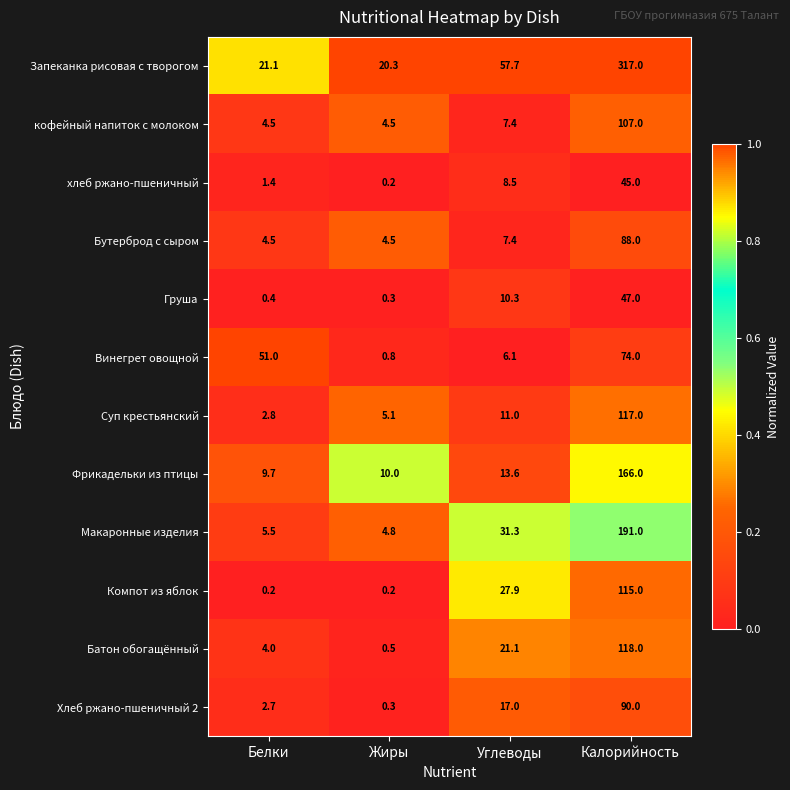

At which category is the sum across all series the highest?

Калорийность